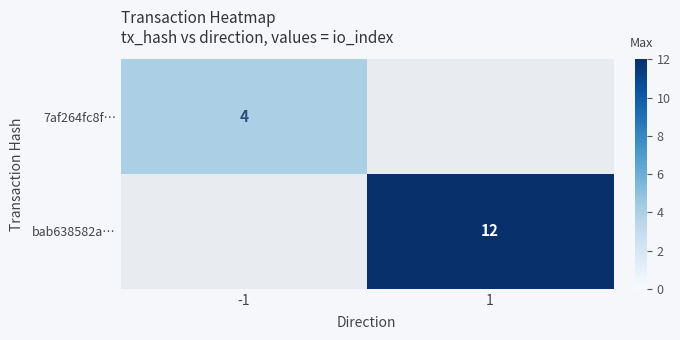

Which label corresponds to the smallest value in the chart?

-1